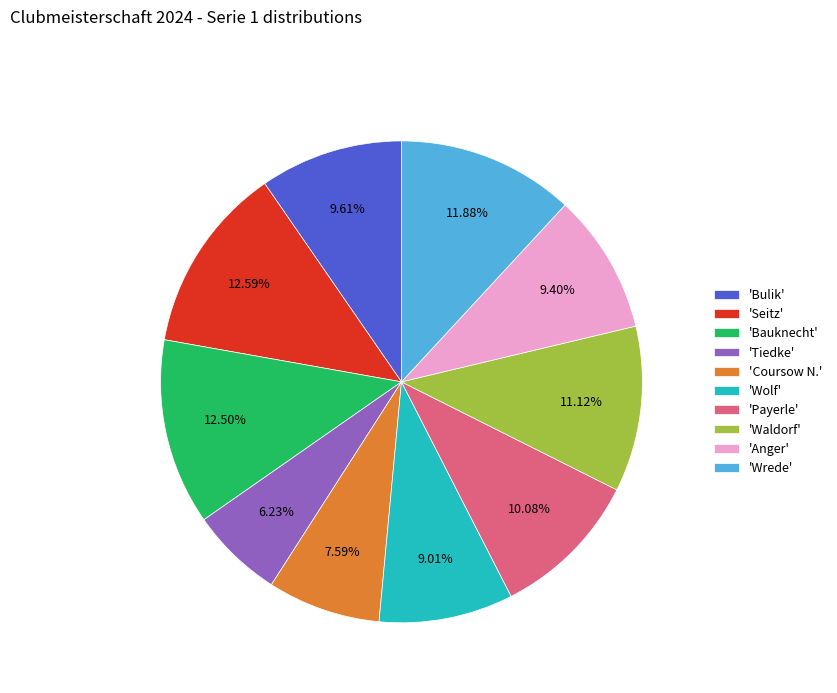

Which slice is the smallest?

'Tiedke'